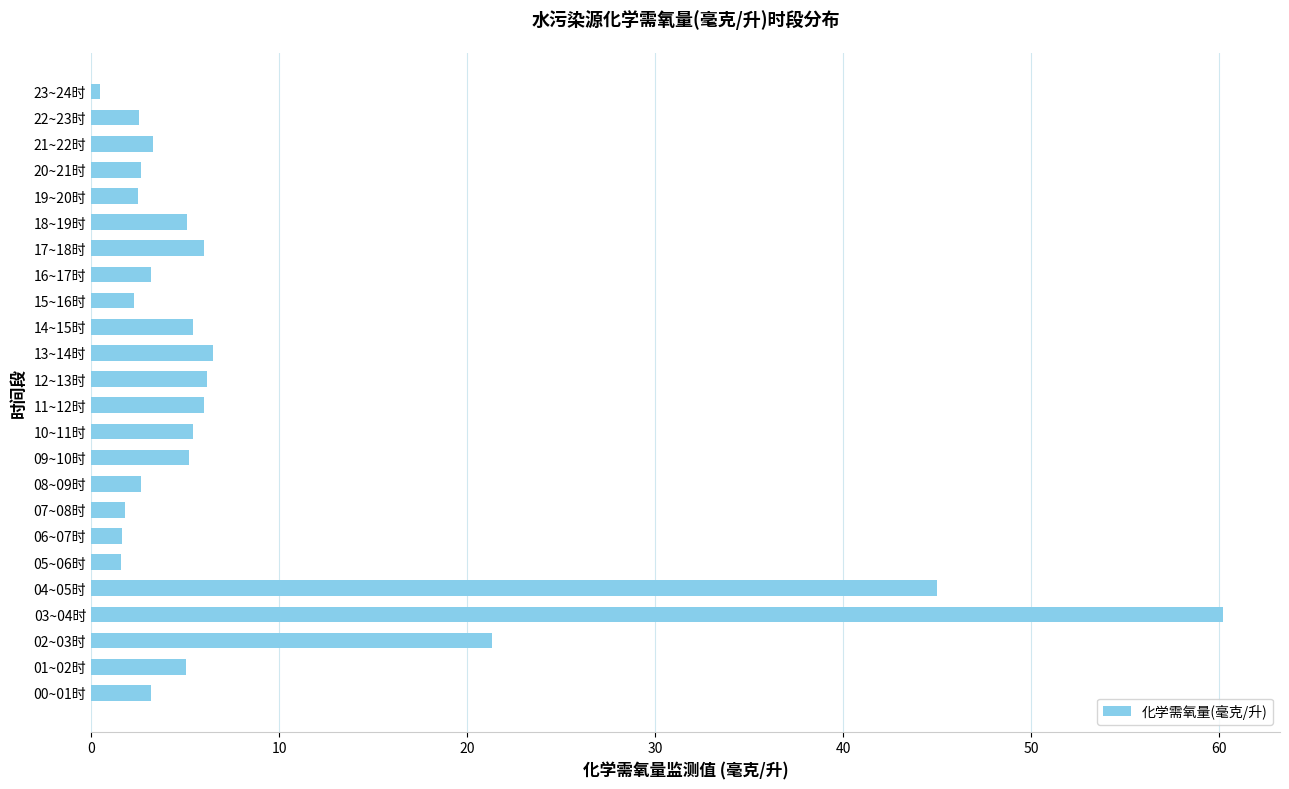

How many data points are above 5?

12